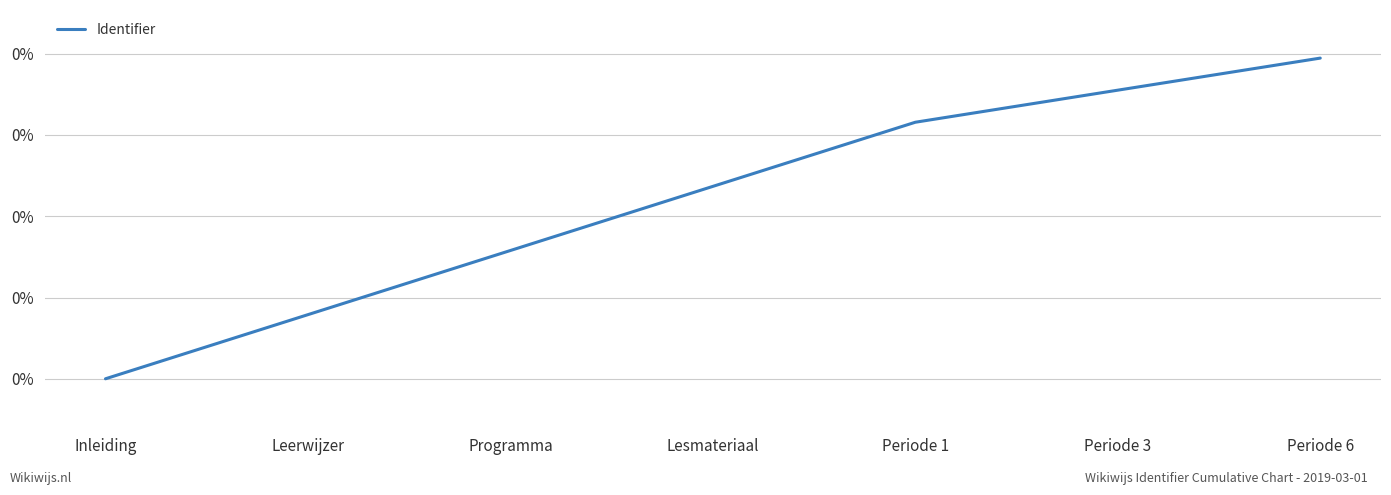

True or false: the data has more than 2 interior local peaks.

False